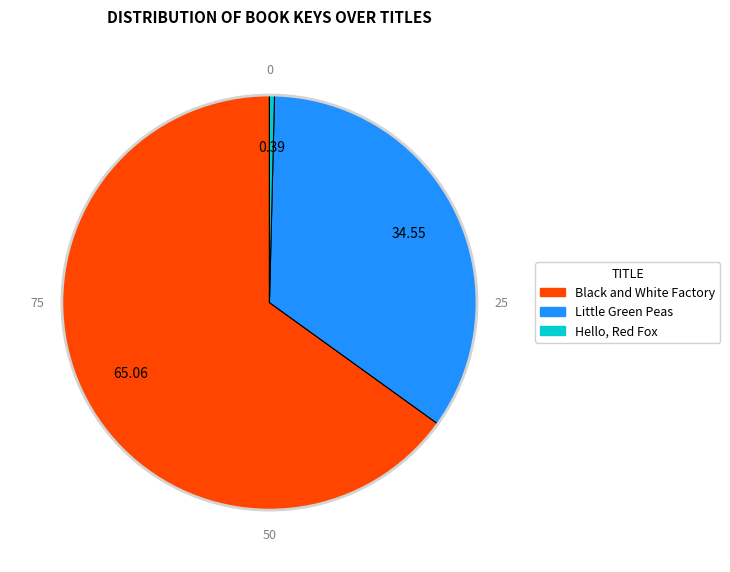

Does any single category account for the majority?

Yes